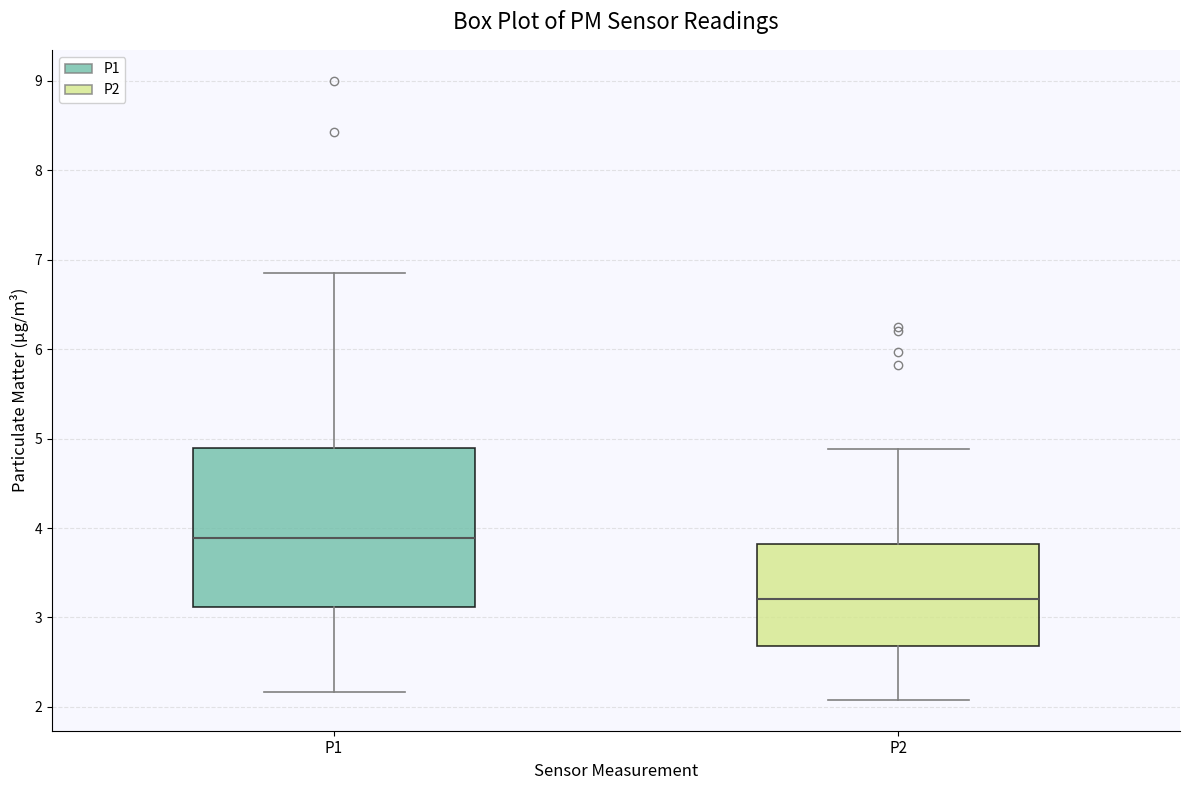

Which box is the tallest, from its lower edge to its upper edge?

P1